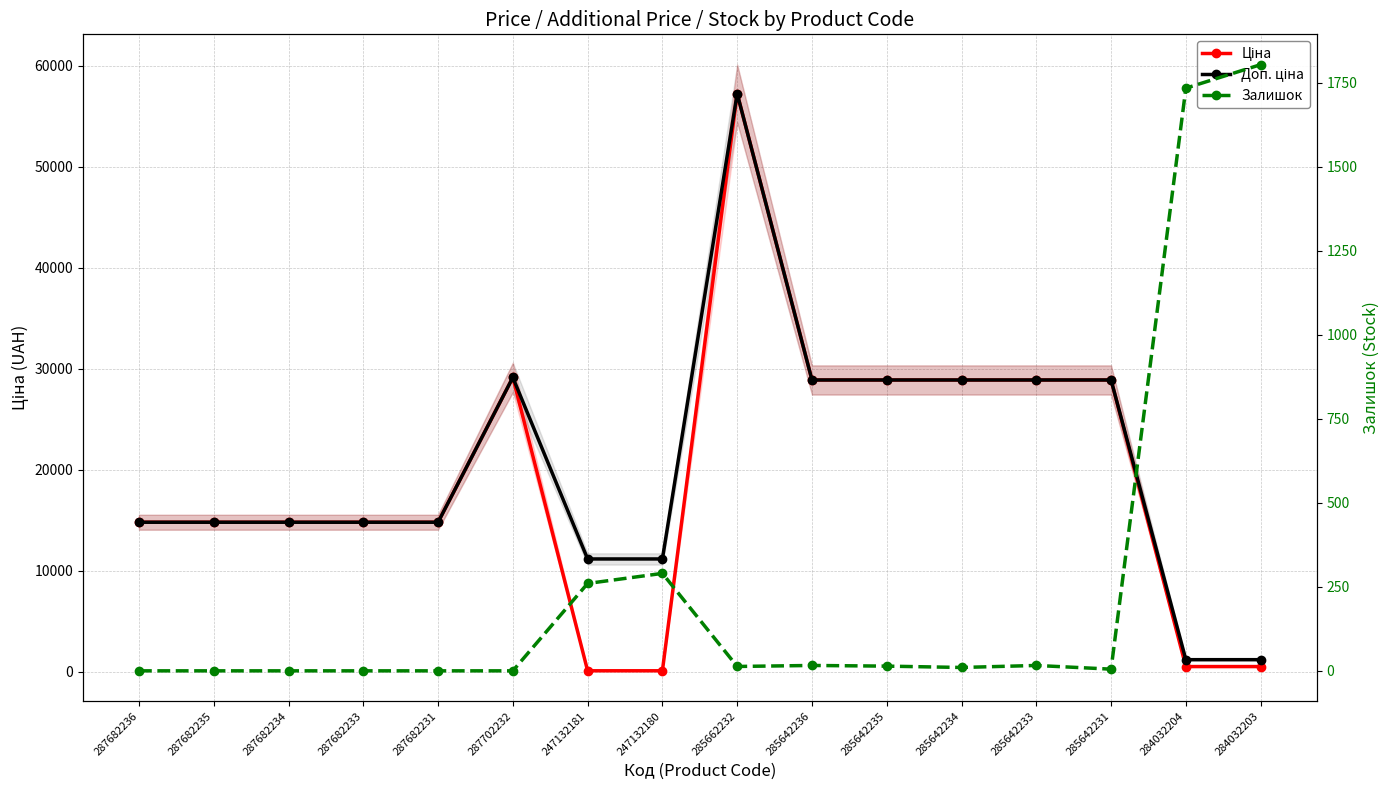

How many intersections are there between Ціна and Залишок?

3